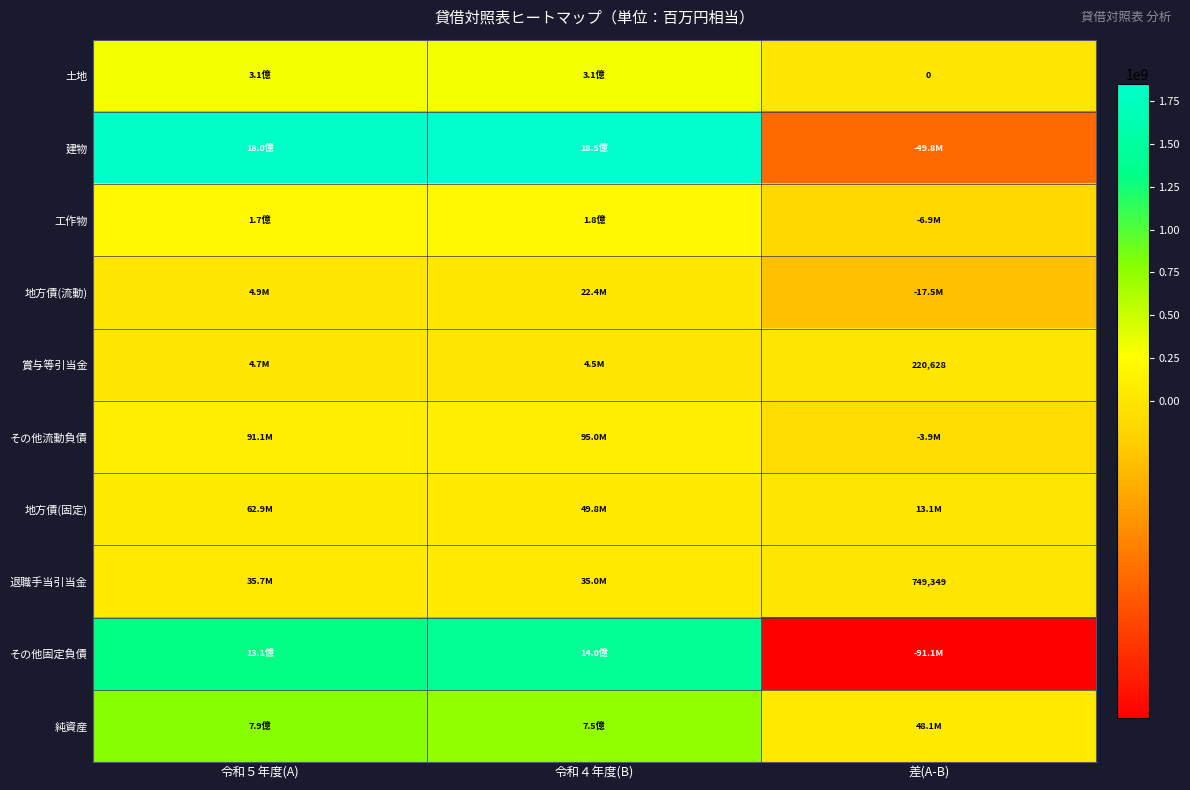

At which category is the sum across all series the highest?

令和４年度(B)